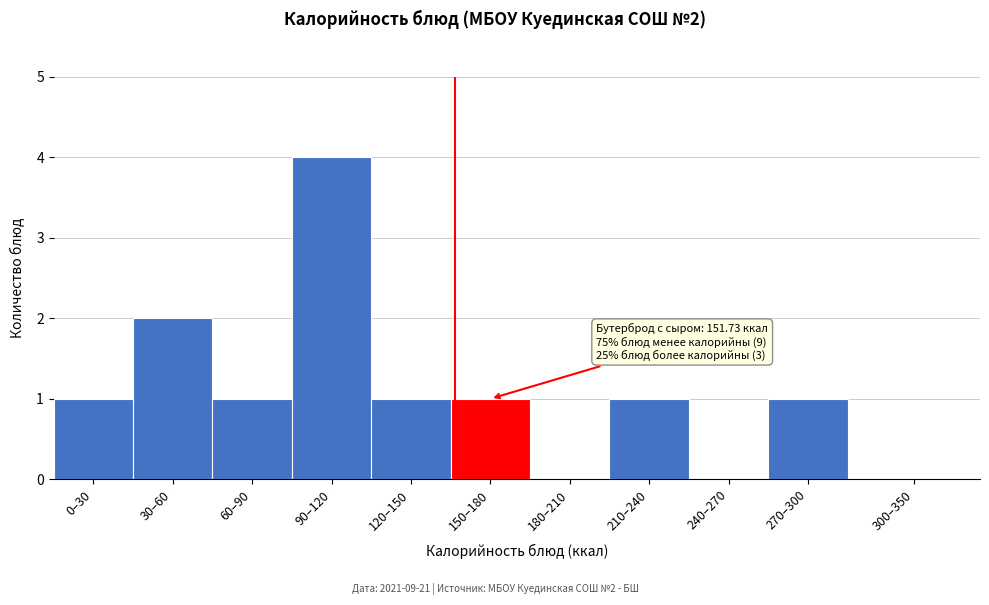

Reading right to left, what are all the values shown in this chart?

300–350=0	270–300=1	240–270=0	210–240=1	180–210=0	150–180=1	120–150=1	90–120=4	60–90=1	30–60=2	0–30=1